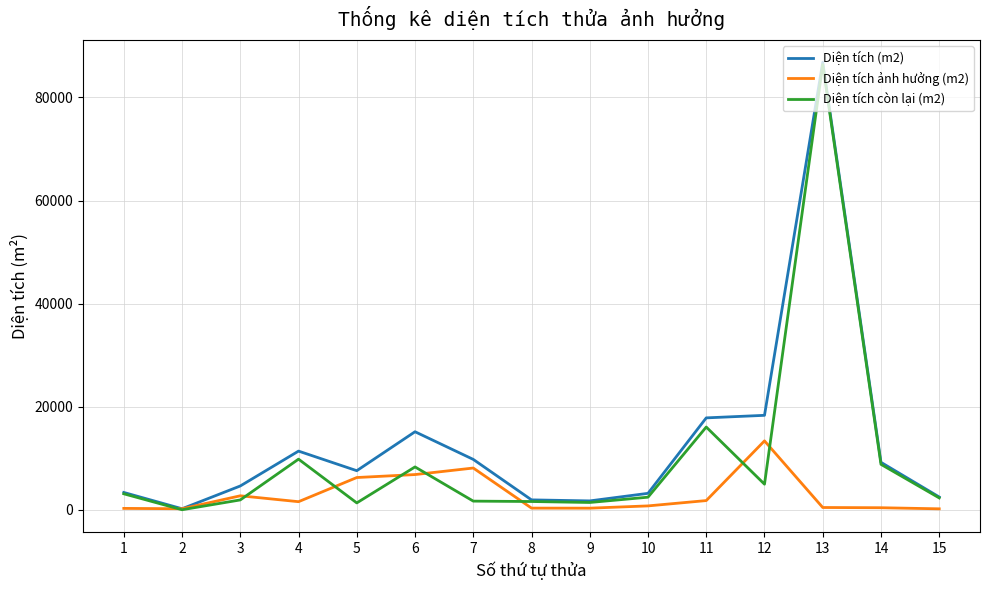

Where does the Diện tích còn lại (m2) series first go above 2437?

1